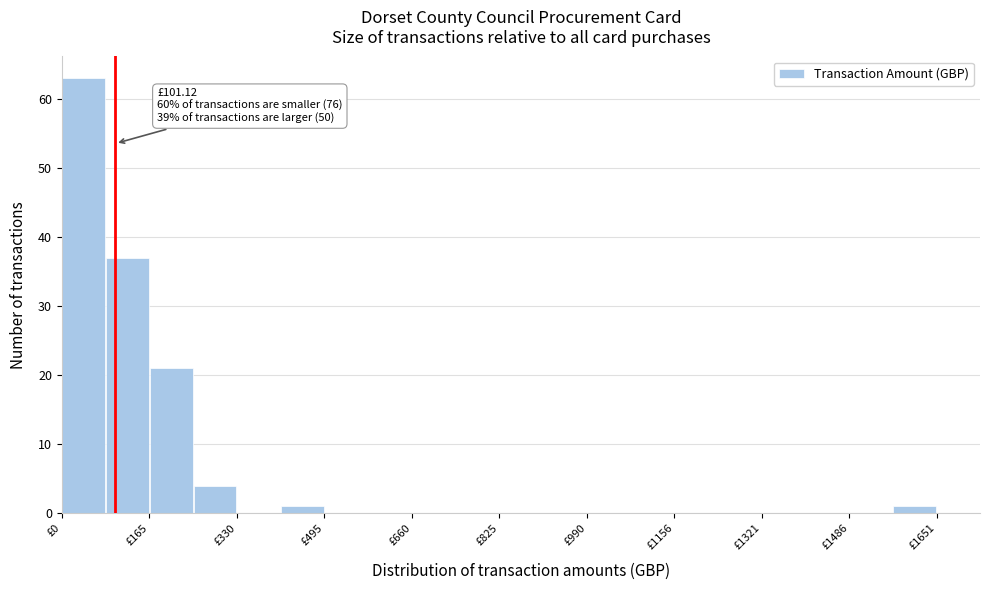

Which range on the x-axis has the tallest bar?

0 to 80